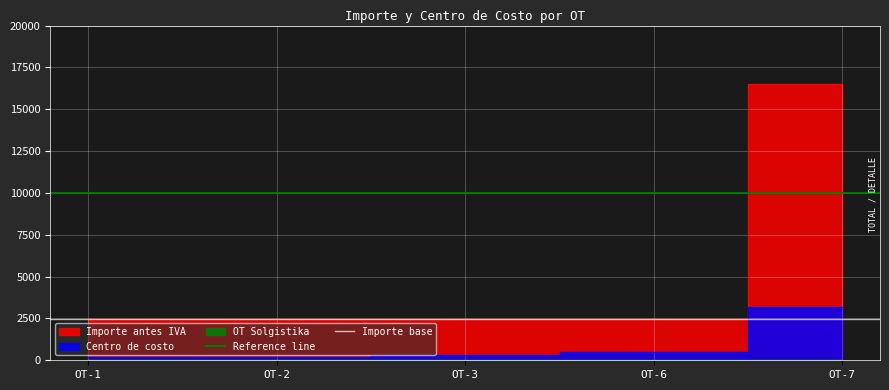

Which series has the largest total across all categories?

Reference line